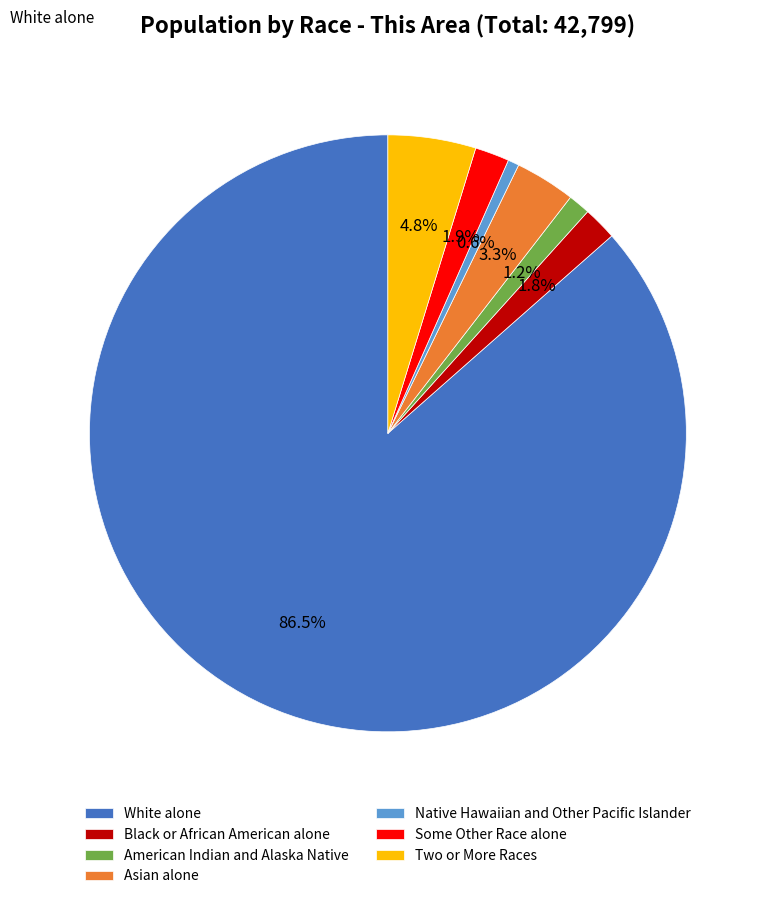

What is the largest slice in the pie chart?

White alone